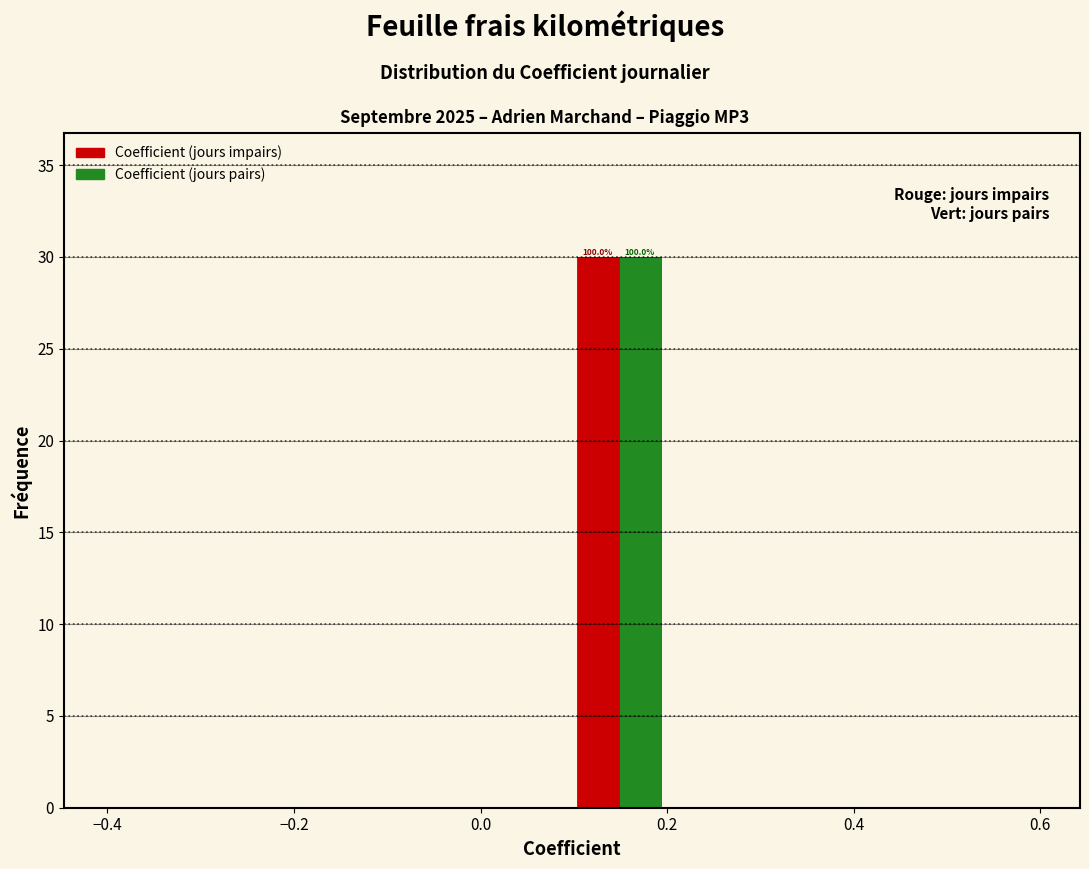

In the Coefficient (jours impairs) series, which range on the x-axis has the tallest bar?

0.098 to 0.198